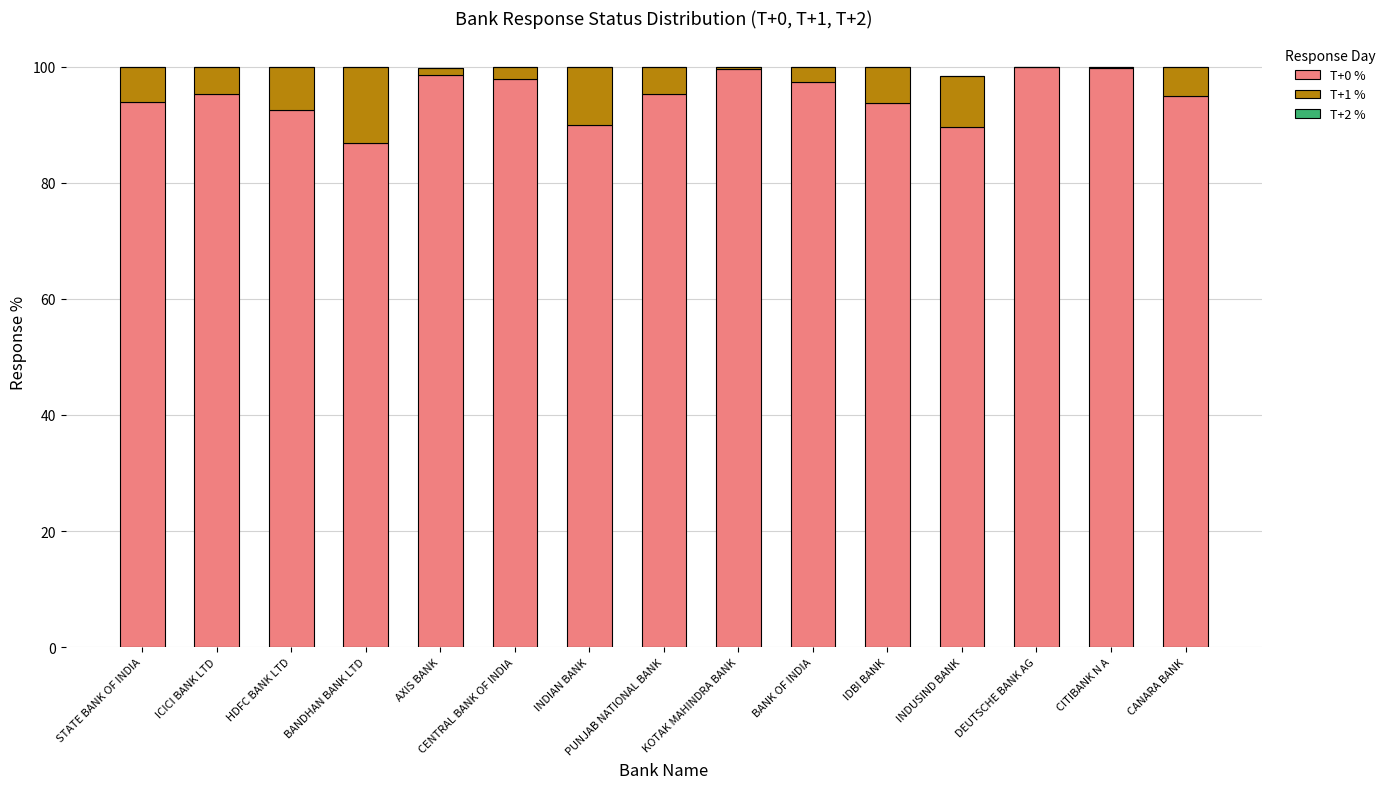

What is the total value across all series at HDFC BANK LTD?

100.0